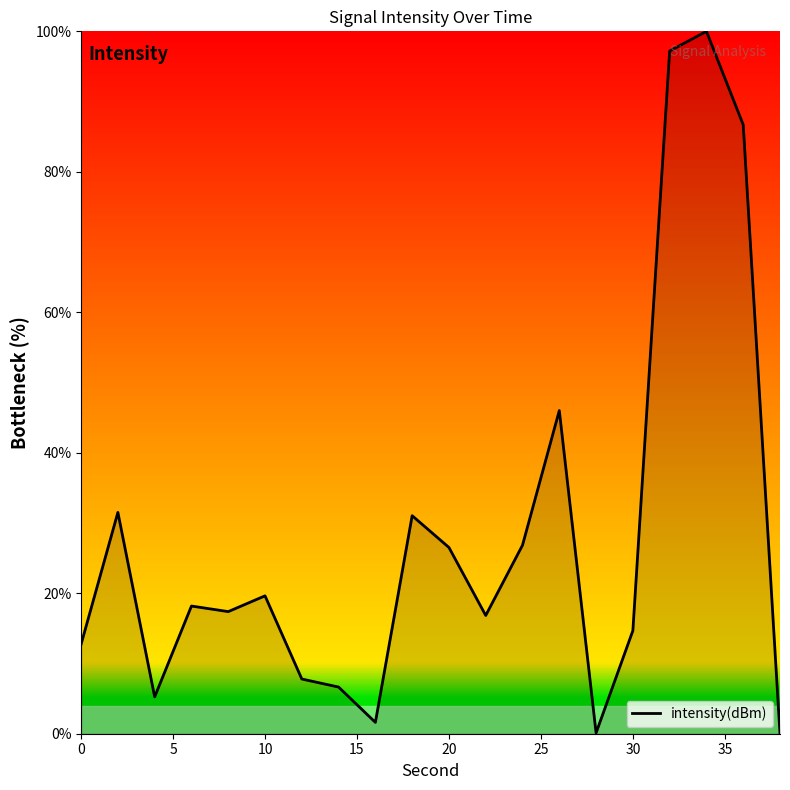

What is the difference between the maximum and minimum values?

100.0